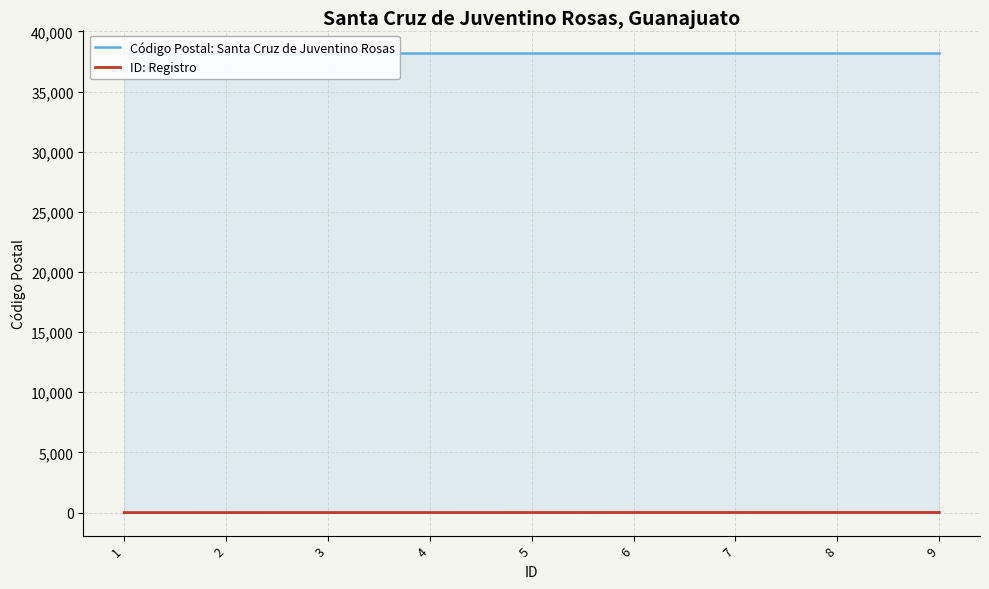

Does the chart display data point markers on the line(s)?

No